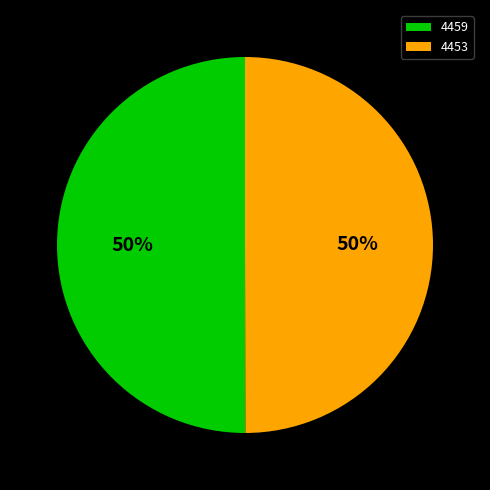

To the nearest percent, what is the average slice percentage?

50%